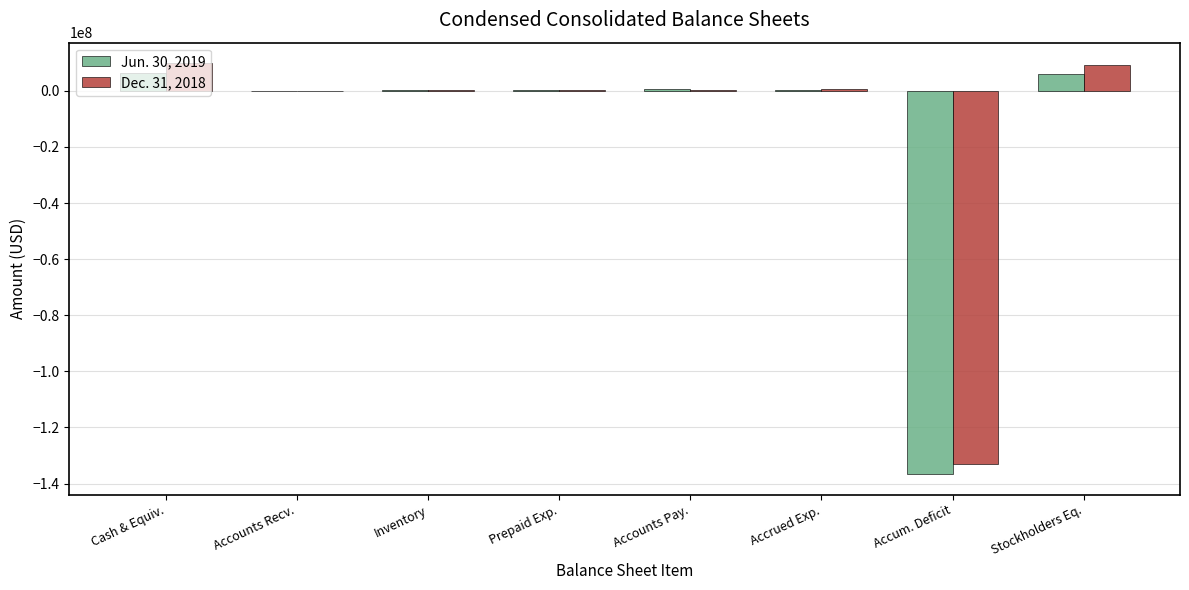

Is it true that Dec. 31, 2018 equals -80224182 at Accum. Deficit?

False